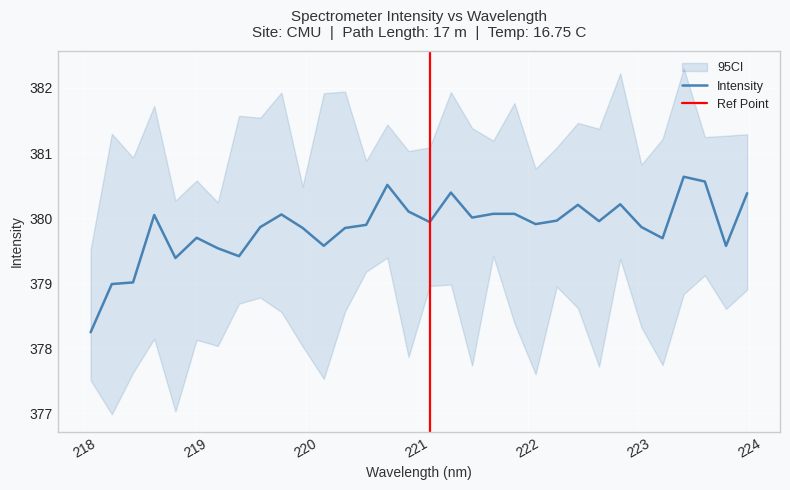

Reading right to left, what are all the values shown in this chart?

380.4	379.6	380.6	380.6	379.7	379.9	380.2	380.0	380.2	380.0	379.9	380.1	380.1	380.0	380.4	379.9	380.1	380.5	379.9	379.8	379.6	379.8	380.1	379.9	379.4	379.5	379.7	379.4	380.0	379.0	379.0	378.2